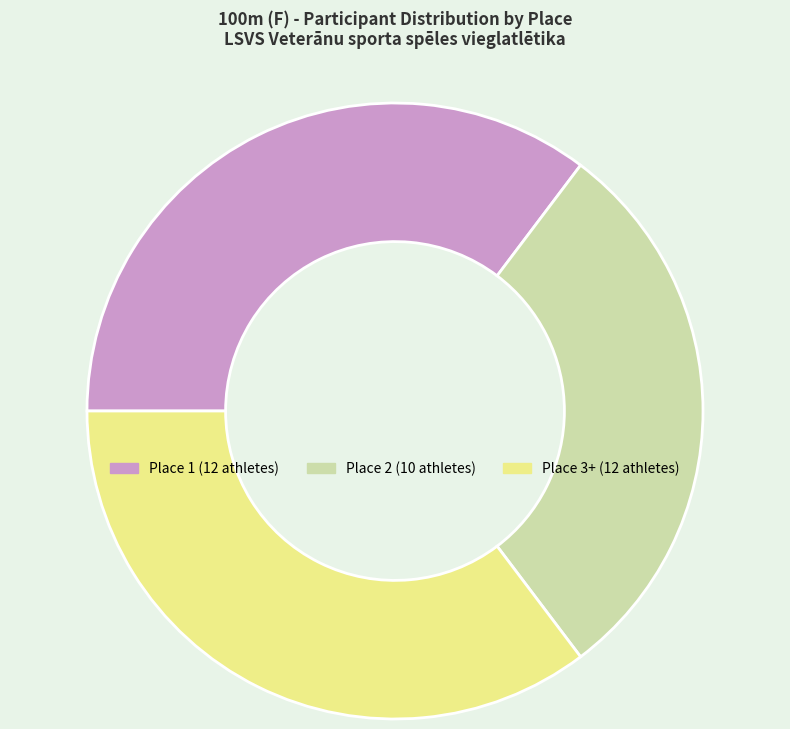

Does any single category account for the majority?

No